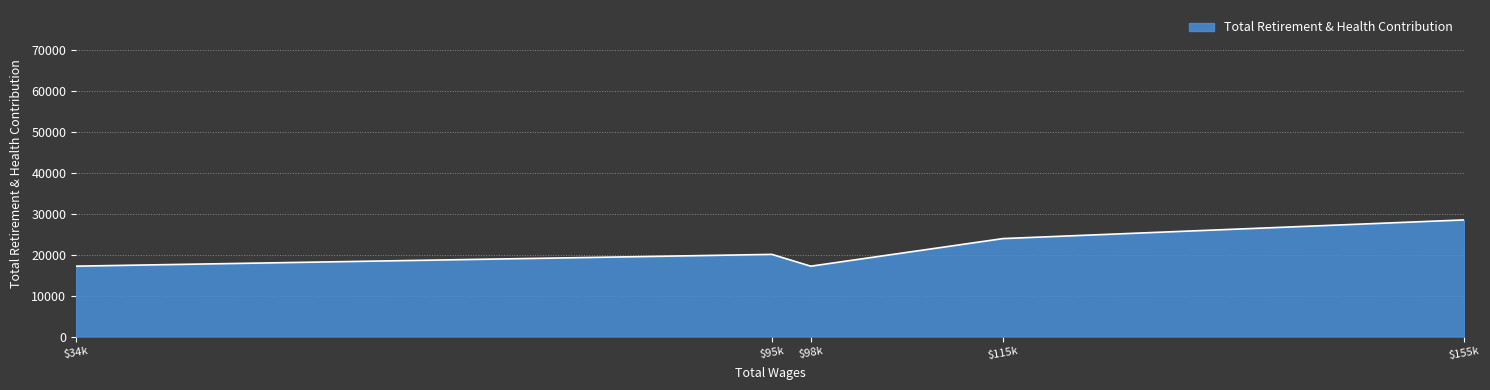

How many distinct data groups are displayed?

1